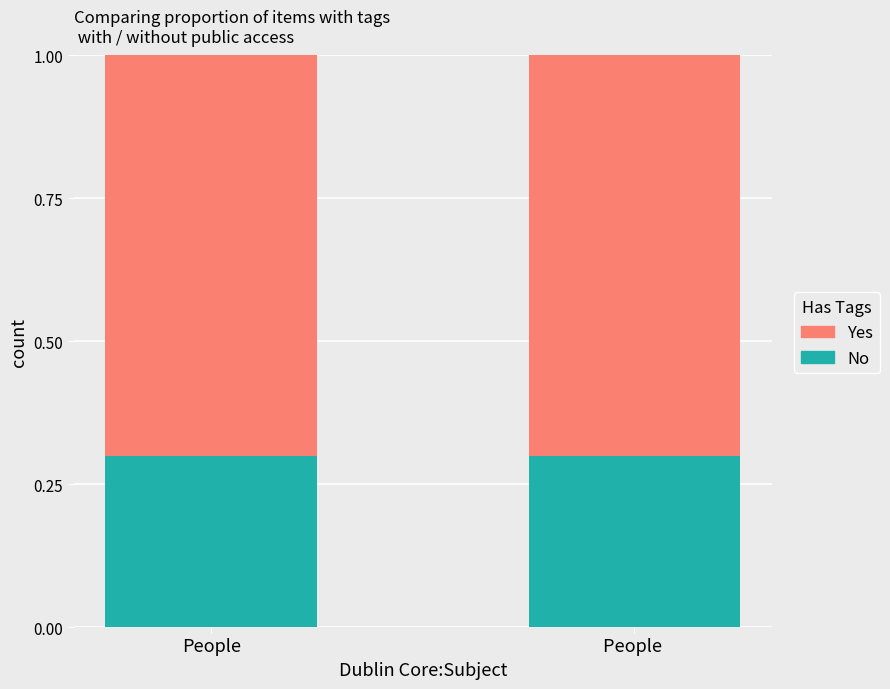

The No series shows 0.3 at People. True or false?

True